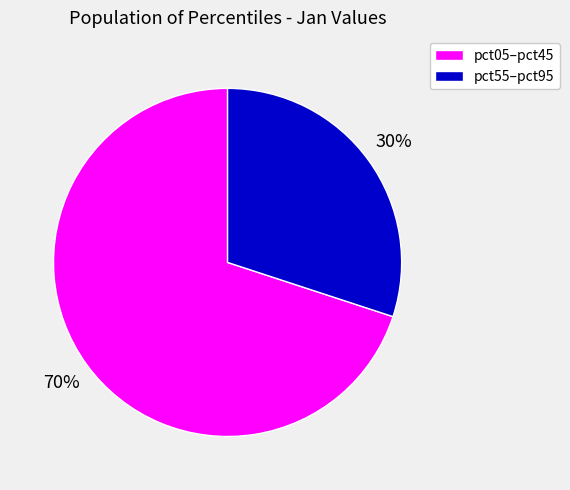

To the nearest percent, what is the average slice percentage?

50%